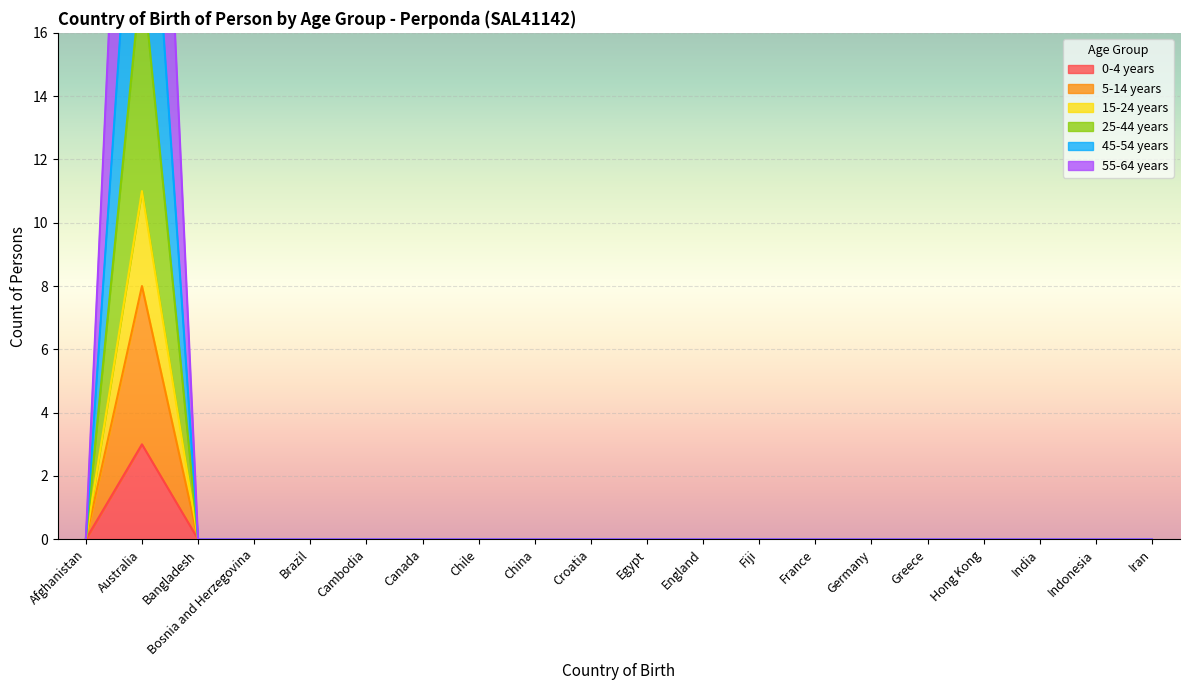

Is it true that 55-64 years equals 20 at Hong Kong?

False